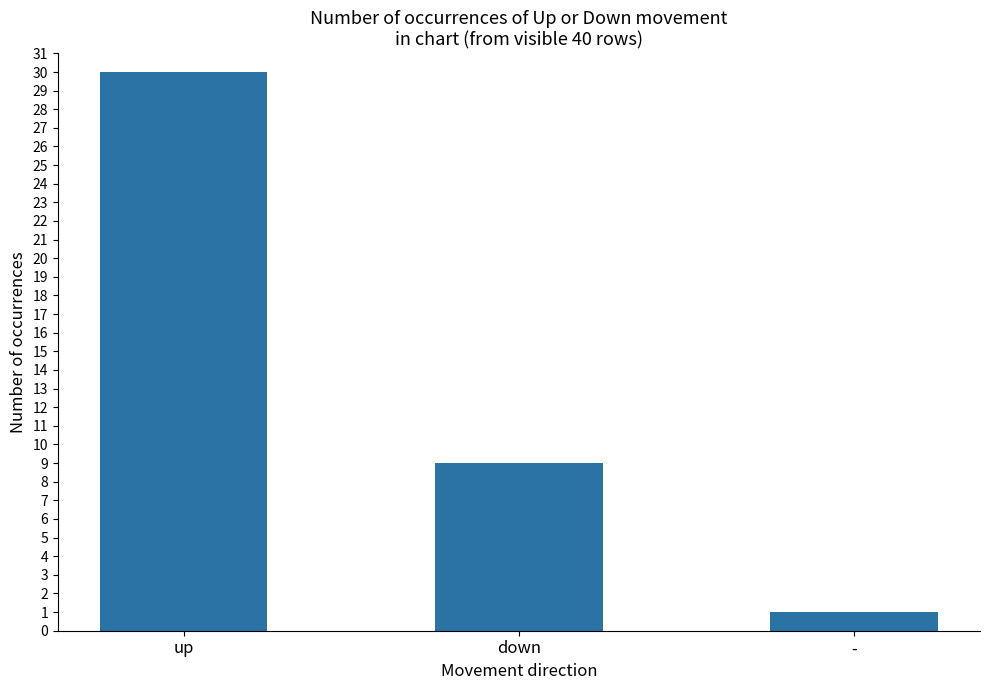

Reading left to right, extract all data points from this chart.

30	9	1